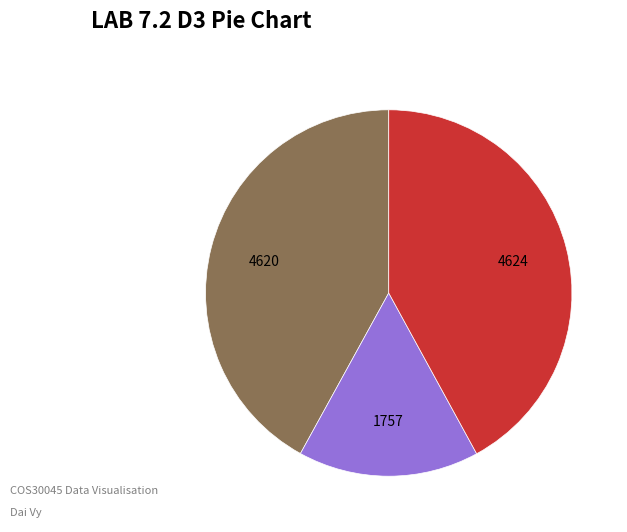

Does any single category account for the majority?

No